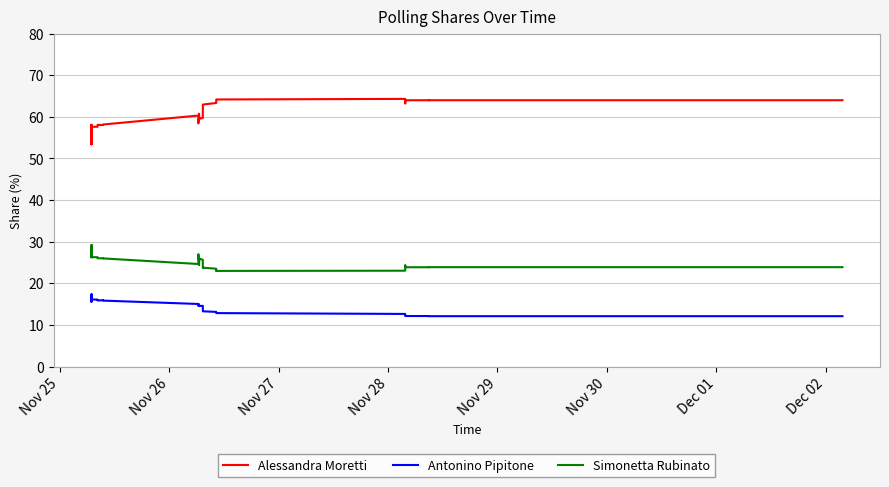

True or false: Simonetta Rubinato and Alessandra Moretti intersect in this chart.

False